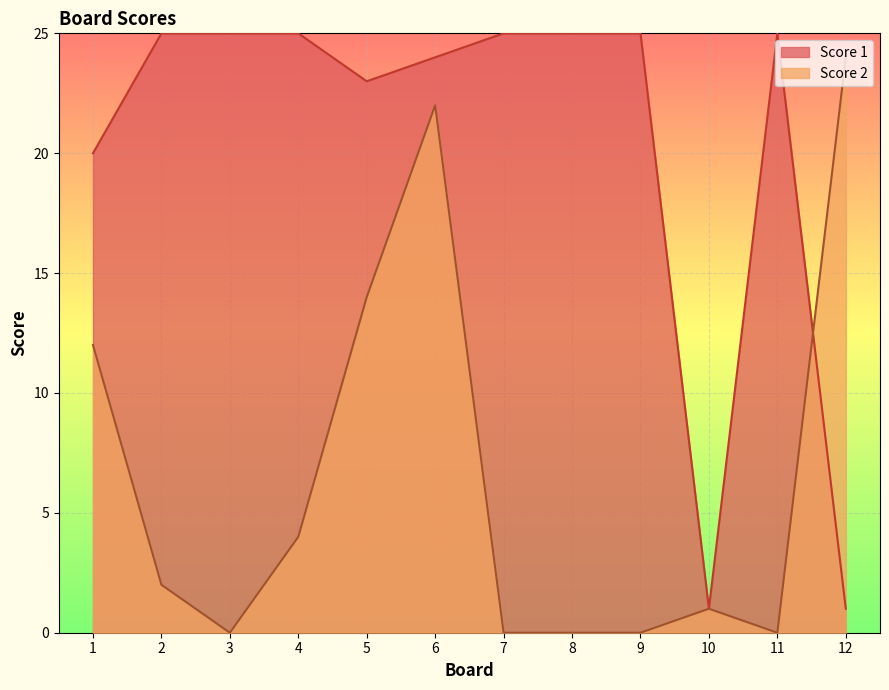

Does the chart display data point markers on the line(s)?

No